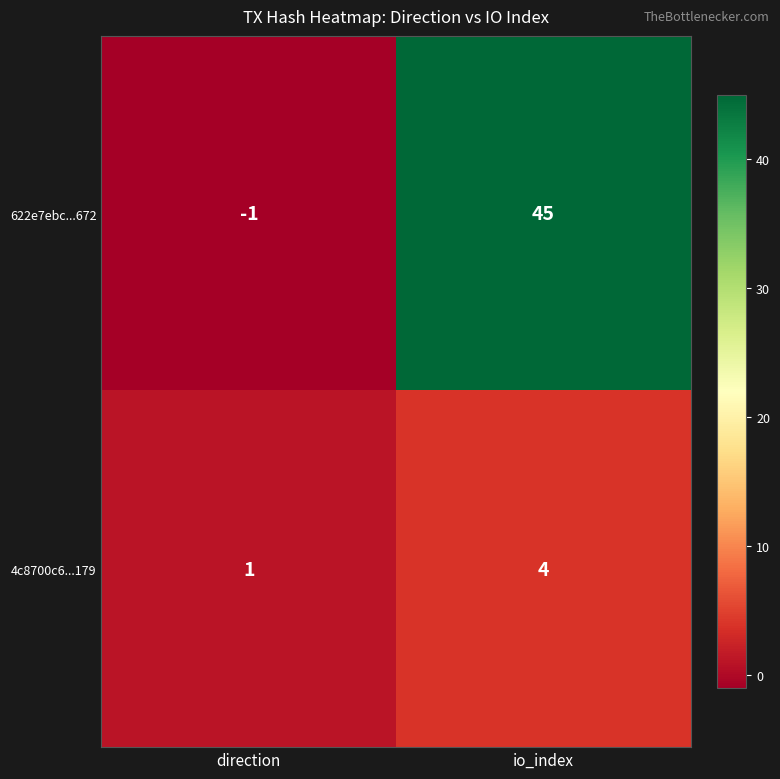

What is the difference between the 4c8700c6...179 values at io_index and direction?

3